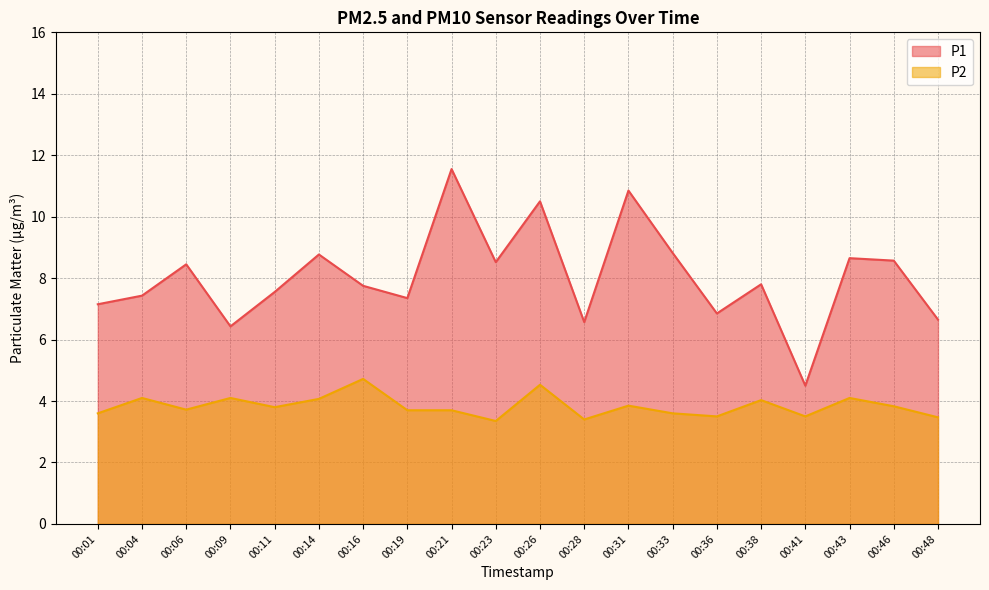

Reading left to right, list all the values displayed in this chart.

P1: 00:01=7.2	00:04=7.4	00:06=8.4	00:09=6.4	00:11=7.5	00:14=8.8	00:16=7.8	00:19=7.3	00:21=11.6	00:23=8.5	00:26=10.5	00:28=6.6	00:31=10.8	00:33=8.8	00:36=6.8	00:38=7.8	00:41=4.5	00:43=8.7	00:46=8.6	00:48=6.7
P2: 00:01=3.6	00:04=4.1	00:06=3.7	00:09=4.1	00:11=3.8	00:14=4.1	00:16=4.7	00:19=3.7	00:21=3.7	00:23=3.4	00:26=4.5	00:28=3.4	00:31=3.9	00:33=3.6	00:36=3.5	00:38=4.0	00:41=3.5	00:43=4.1	00:46=3.8	00:48=3.5